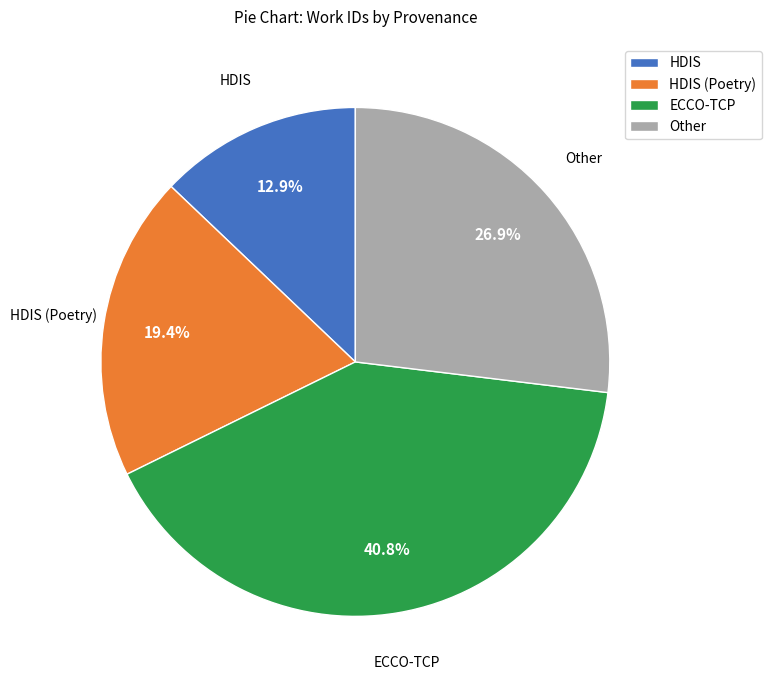

What is the largest slice in the pie chart?

ECCO-TCP